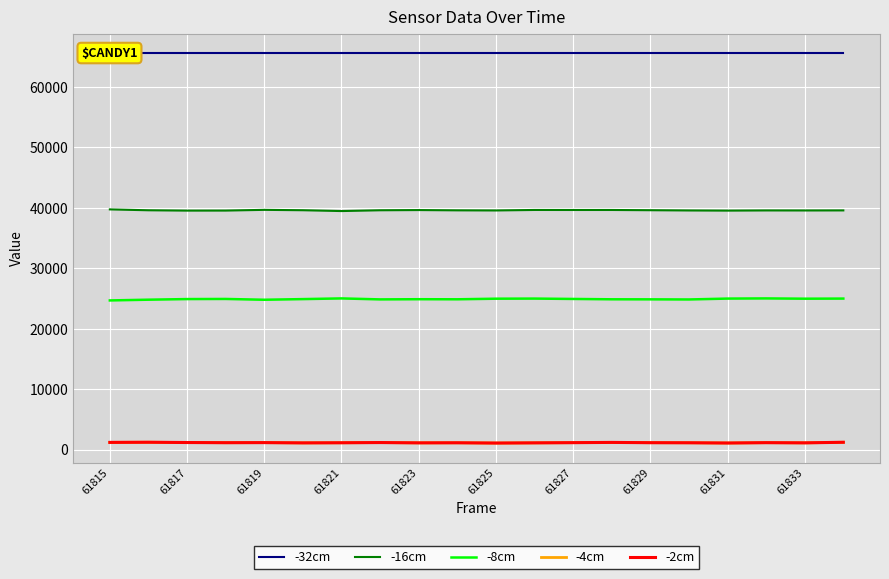

True or false: -32cm has more than 0 points higher than both neighbors.

False